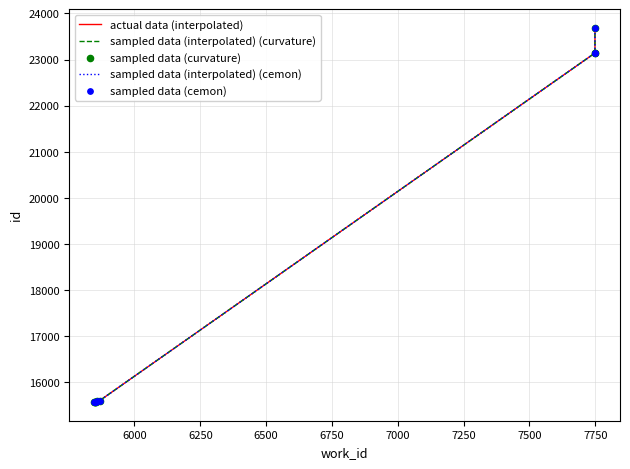

Which series contains the lowest Y value?

actual data (interpolated)